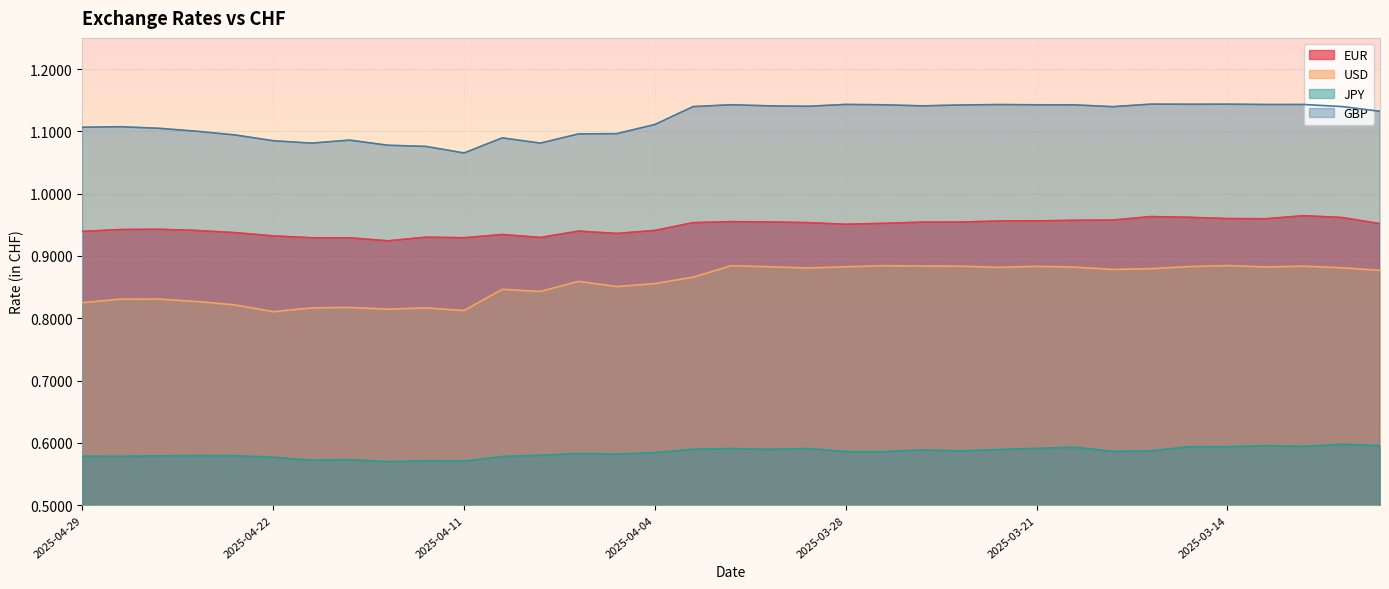

At how many categories does at least one series exceed 0?

35